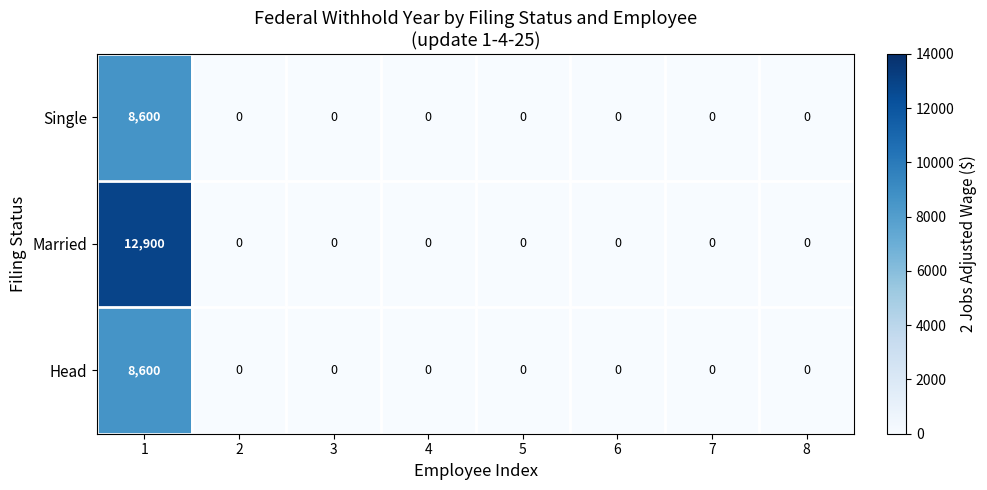

True or false: Married has a value of 6200 at 1.

False